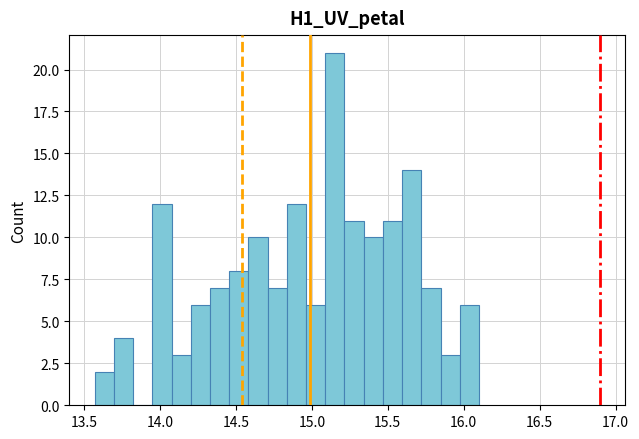

Read against the x-axis, roughly where is the centre of the tallest bar?

15.15